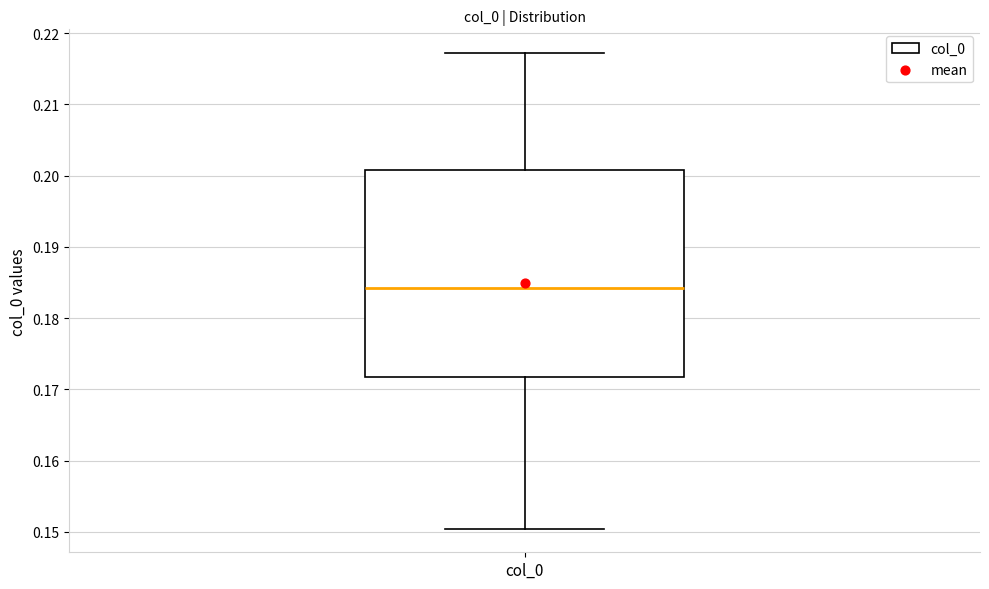

Where is the lower edge of the box for col_0 on the y-axis? The values are not printed on the chart, so give them approximately, as read against the axis.

0.172